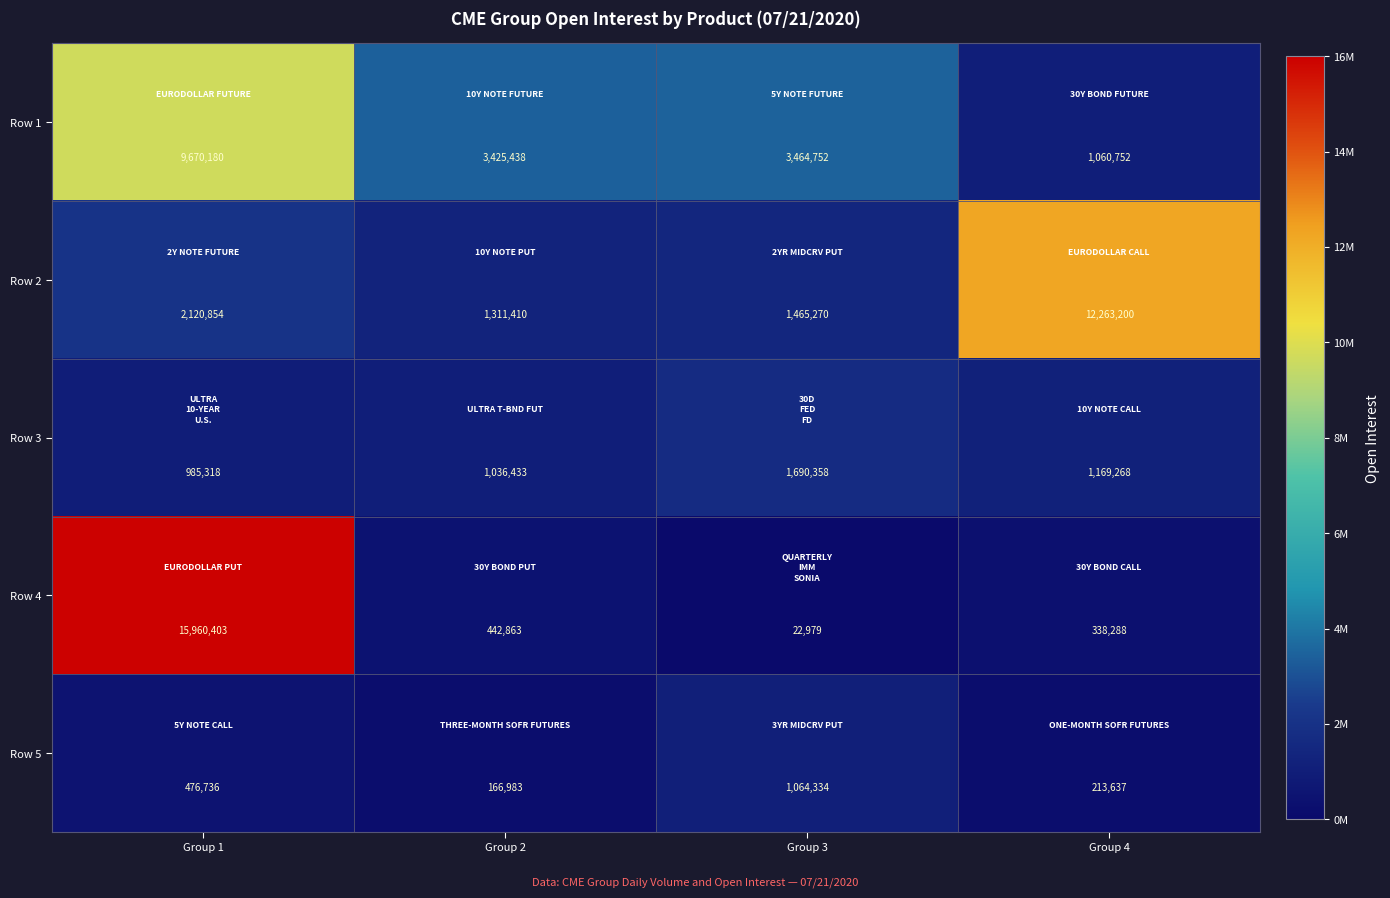

Rank the series by their maximum value, from highest to lowest.

Row 4, Row 2, Row 1, Row 3, Row 5